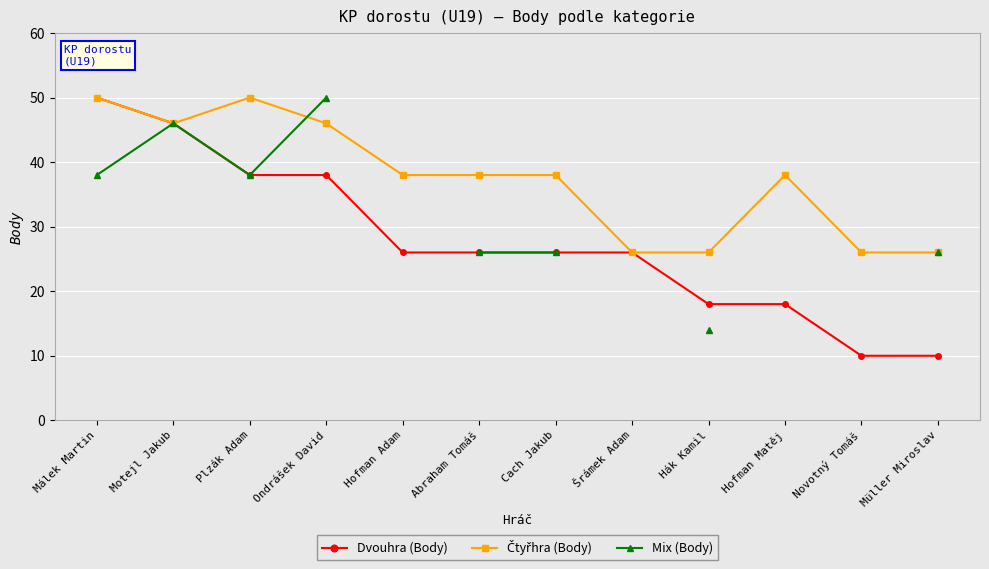

How many data points in Dvouhra (Body) are above 26?

4